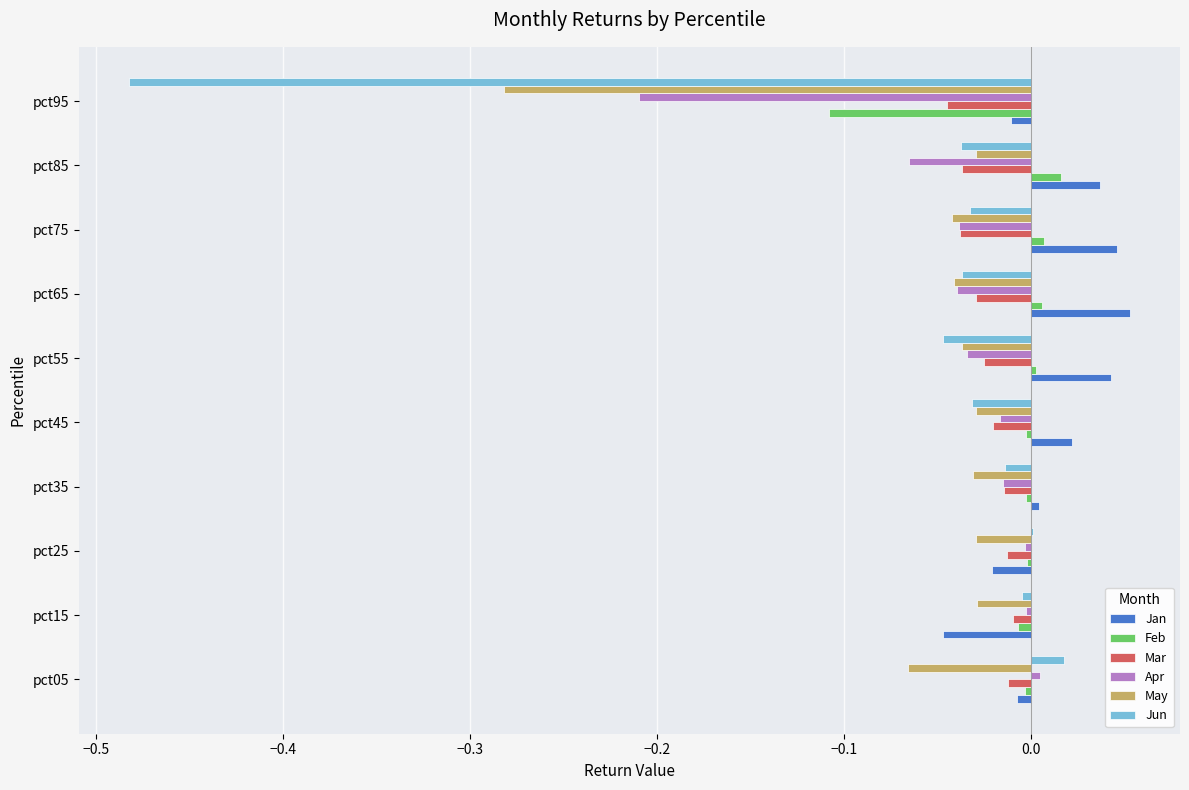

Is the value of Jan at pct75 greater than the value of Feb at pct45?

Yes